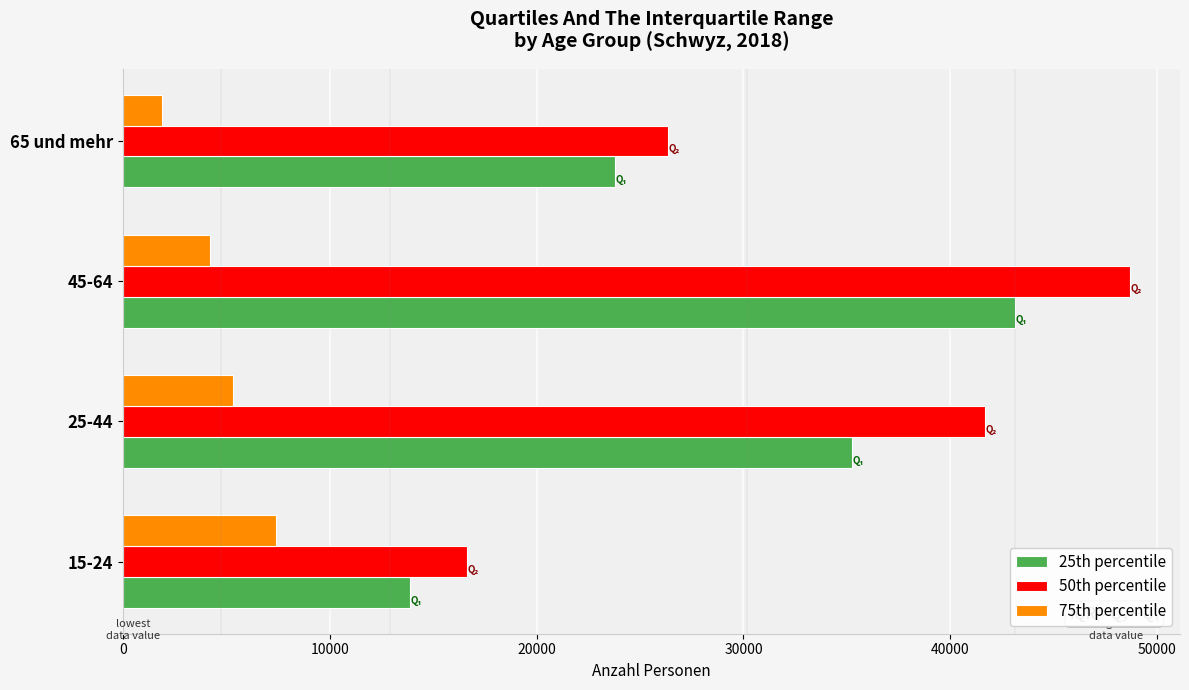

What is the difference between the 75th percentile values at 15-24 and 25-44?

2068.6